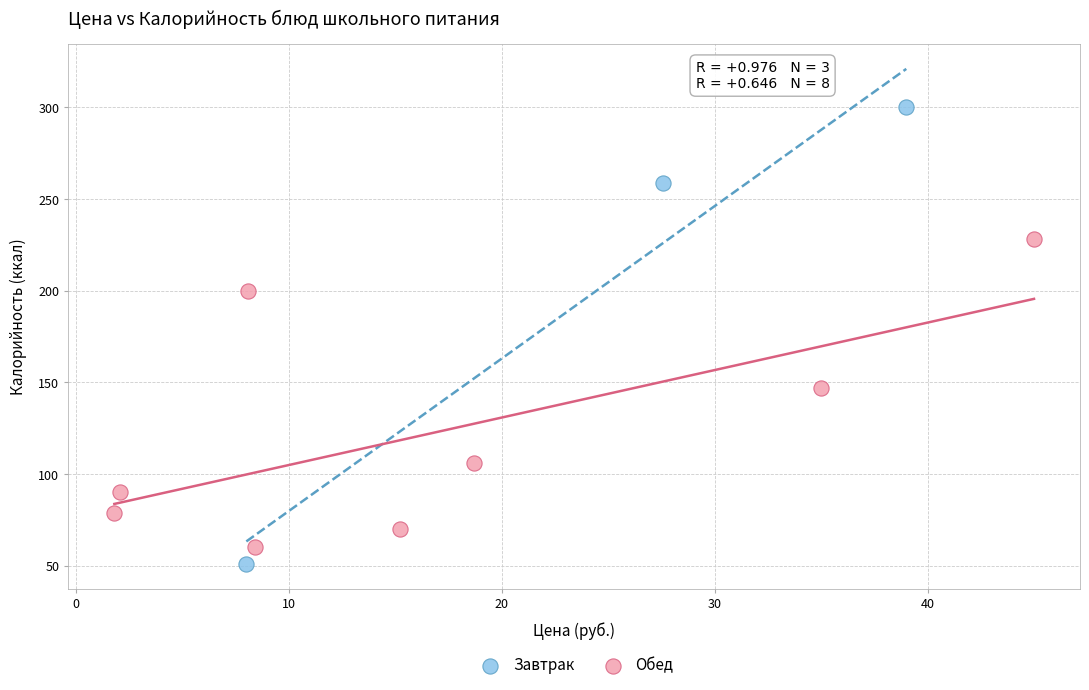

What are all the series names shown in the legend?

Завтрак, Обед